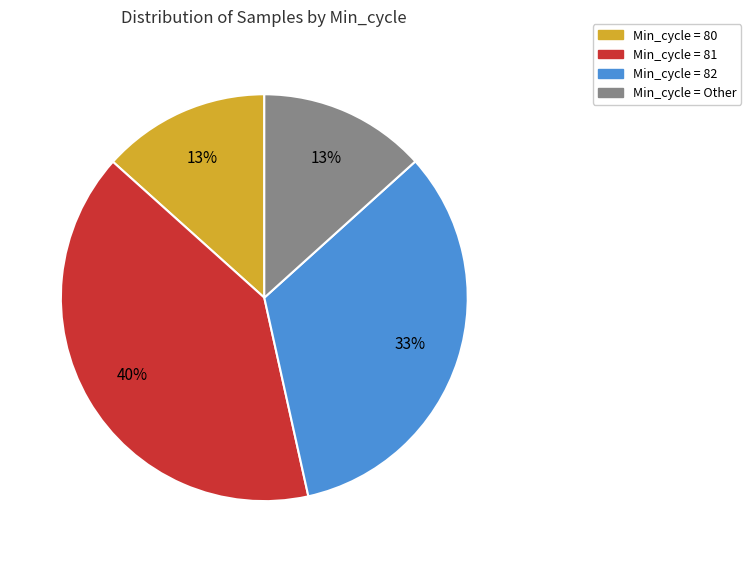

Is there a majority slice in this chart?

No